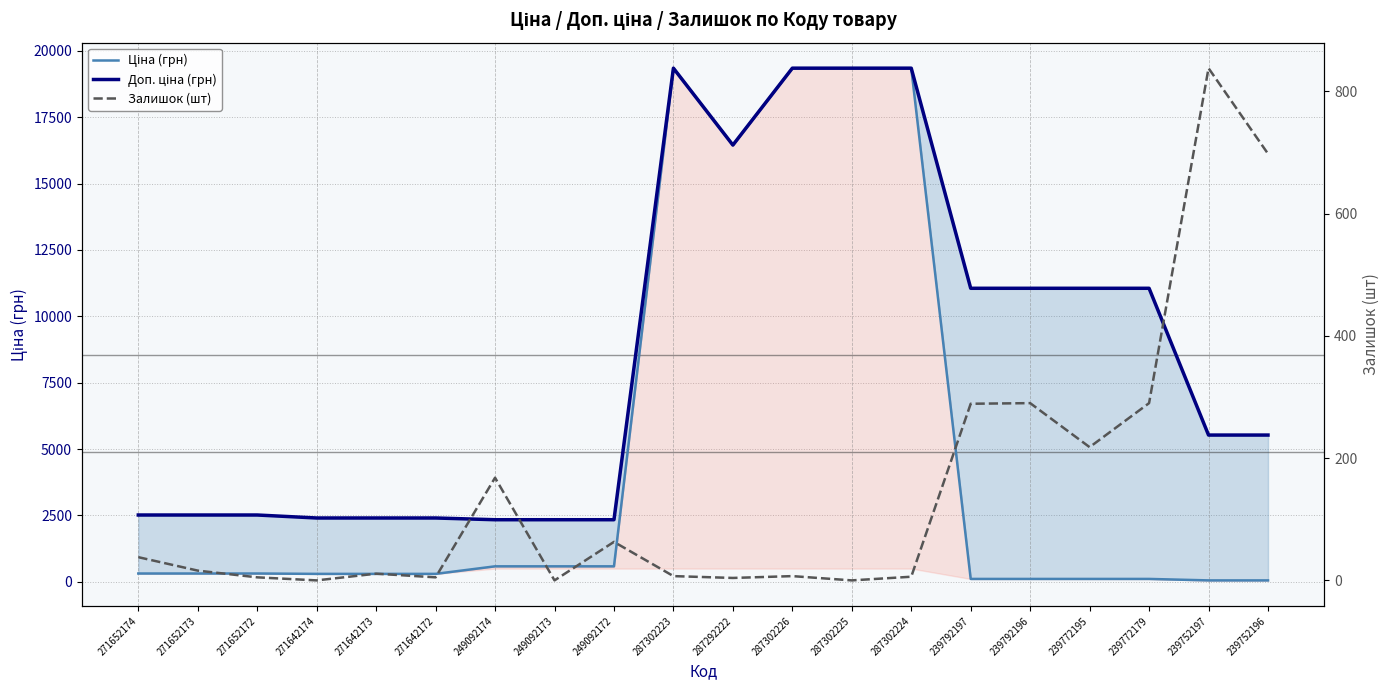

What is the sum of all Залишок (шт) values?

2953.0